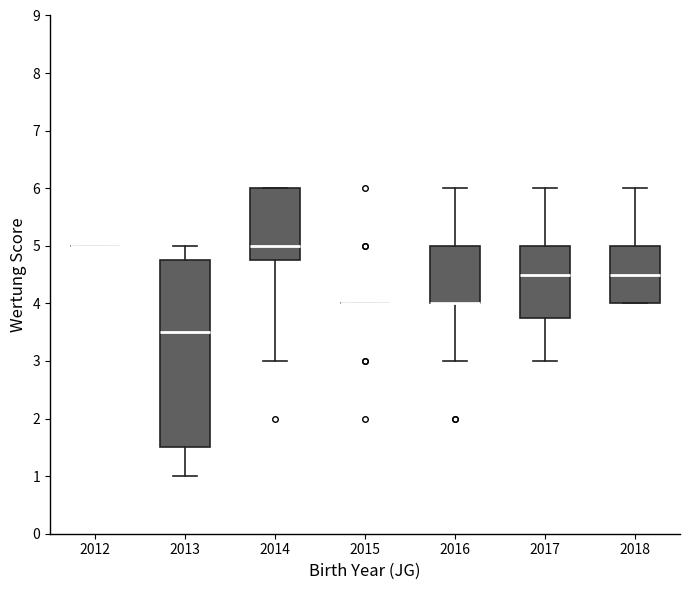

Where is the upper edge of the box at x = 2014 on the y-axis? The values are not printed on the chart, so give them approximately, as read against the axis.

6.0